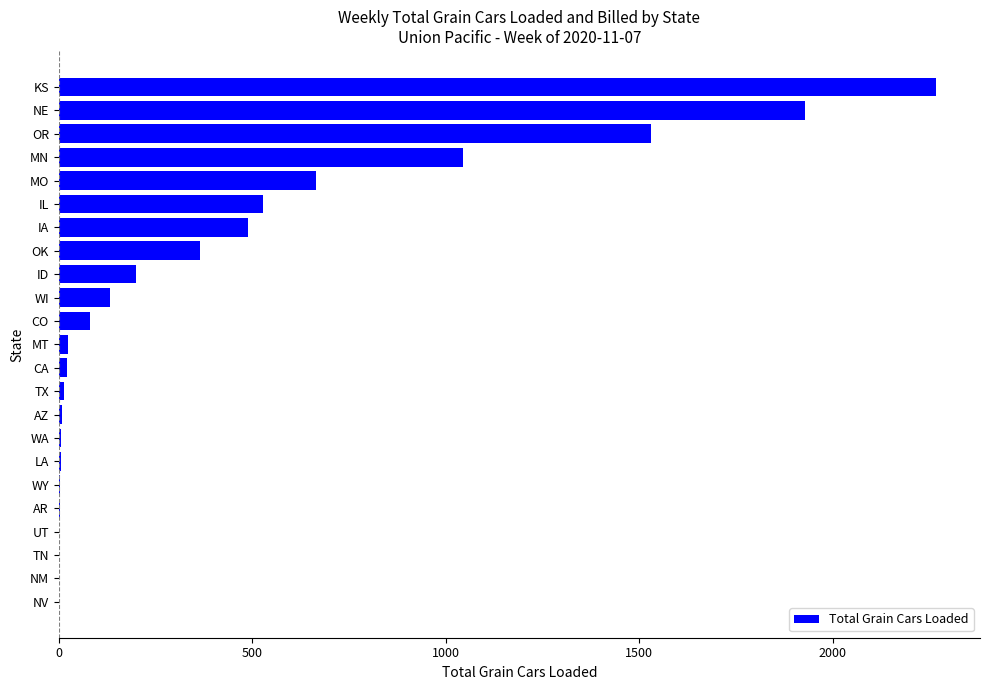

What is the change in value from NM to NE?

+1927